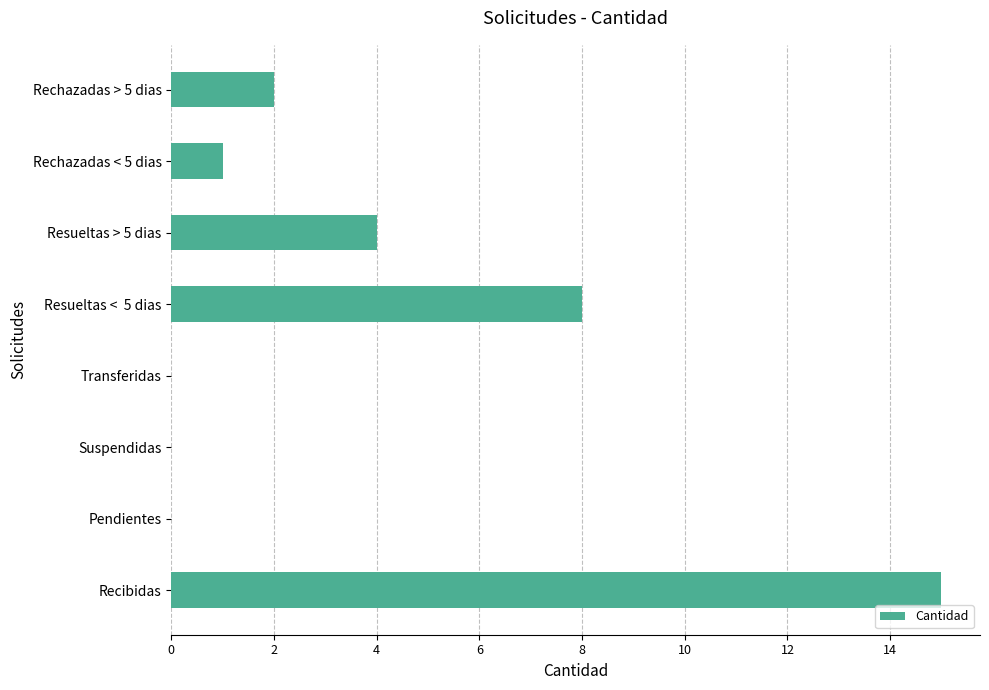

At which label is the value closest to 7?

Resueltas <  5 dias